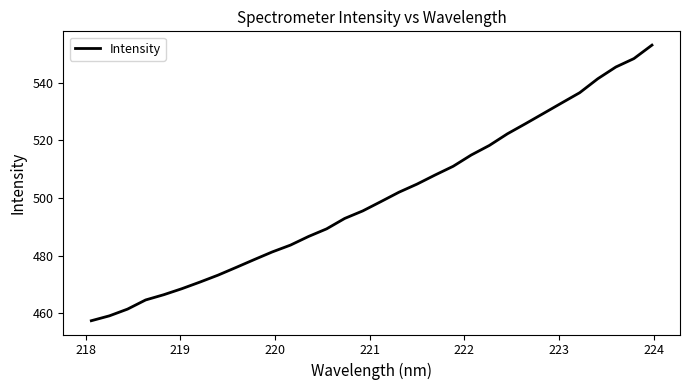

What is the minimum value shown in the chart?

457.5